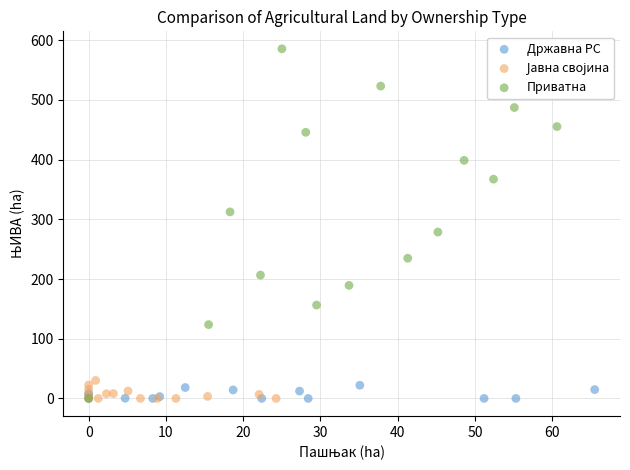

Which series has the largest Y range (max minus min)?

Приватна